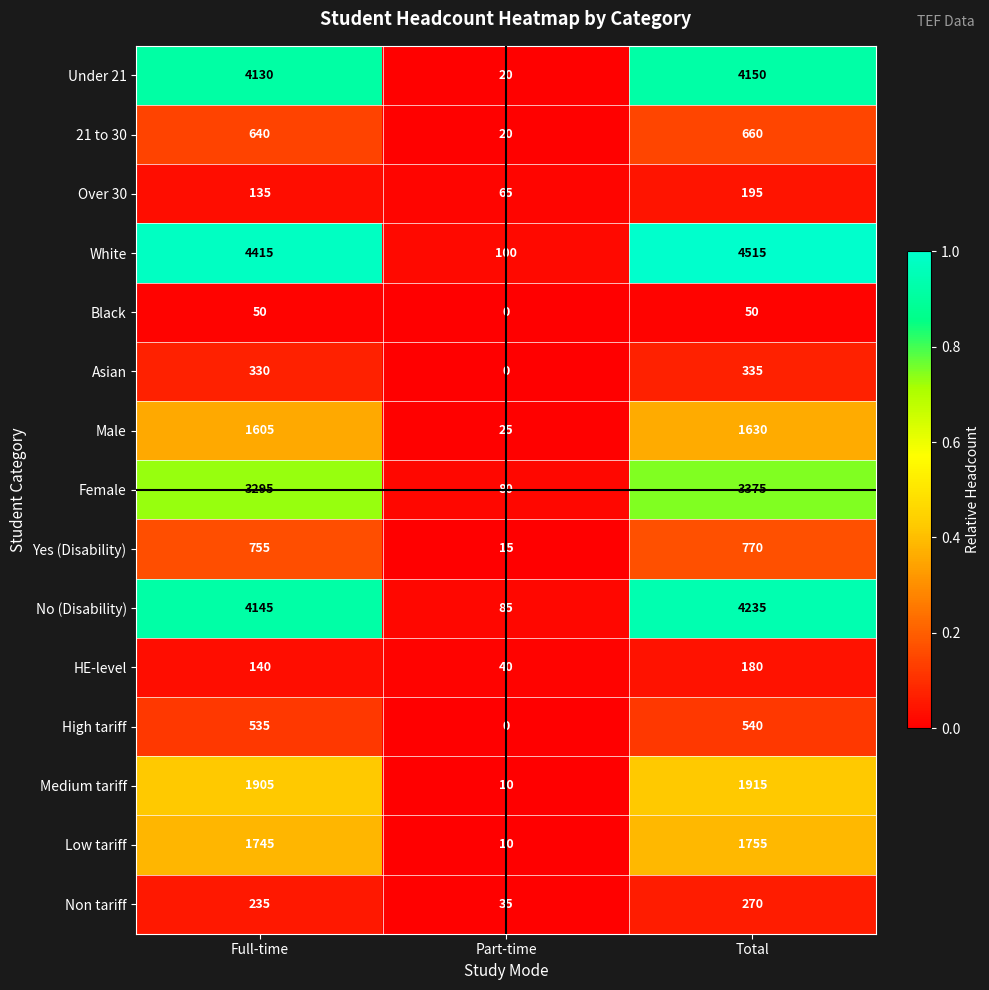

Where is Non tariff nearest to the value 152?

Full-time